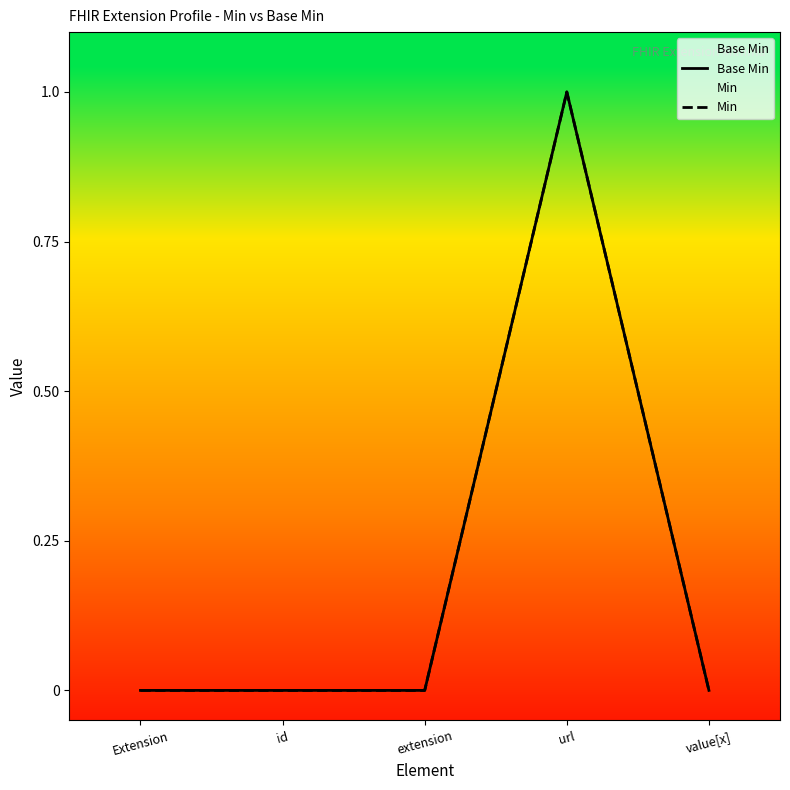

What is the greatest value displayed?

1